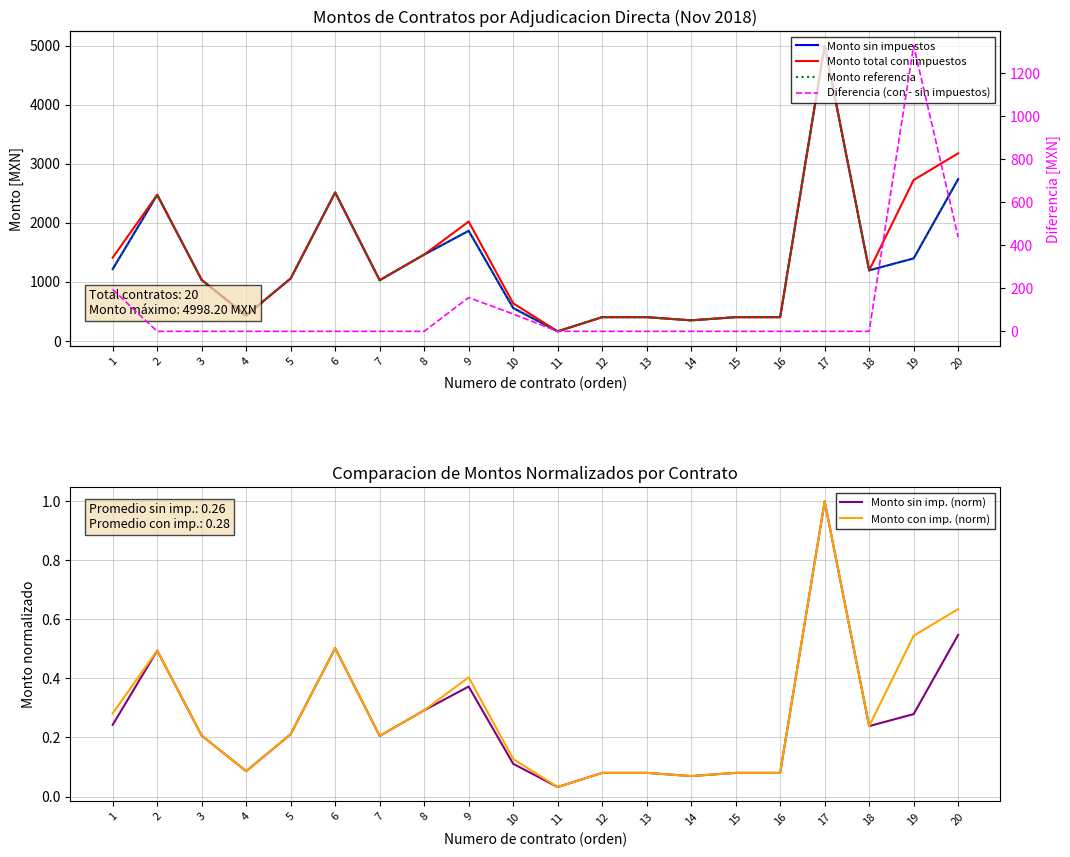

What are all the series names shown in the legend?

Monto sin impuestos, Monto total con impuestos, Monto referencia, Diferencia (con - sin impuestos), Monto sin imp. (norm), Monto con imp. (norm)